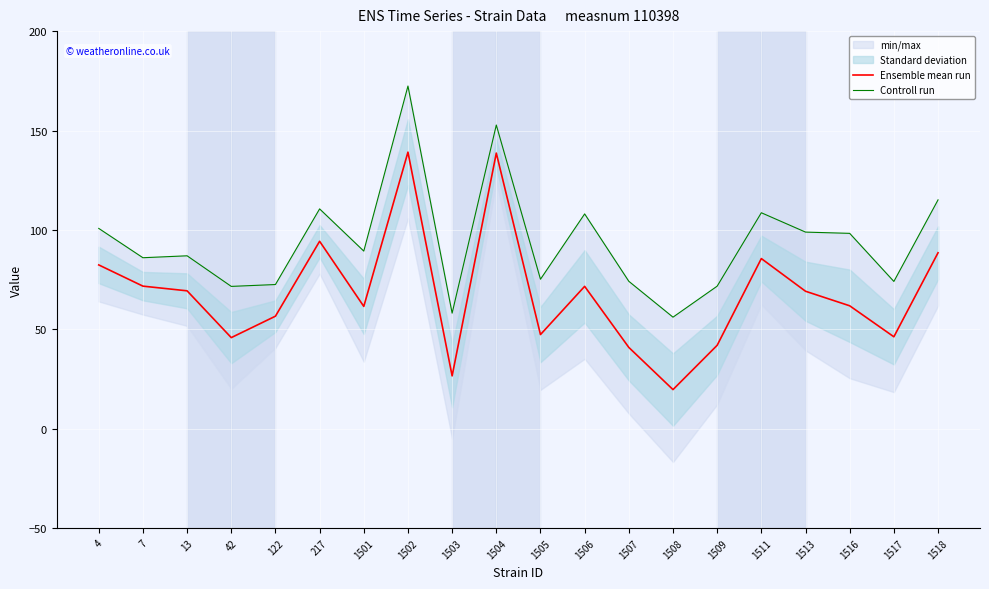

What is the total value across all series at 1505?

122.6